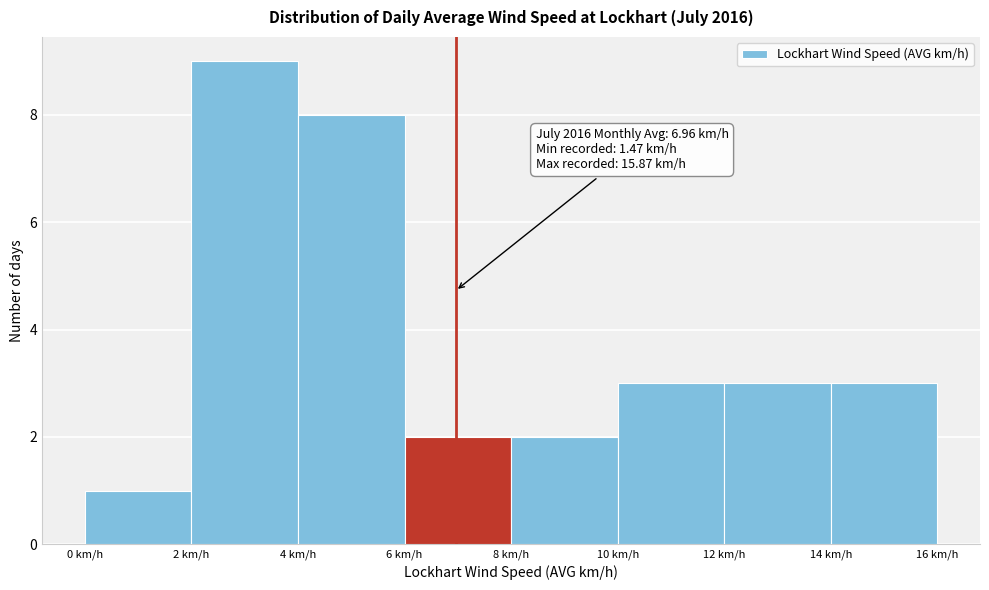

Over which range of the x-axis is the bar tallest?

2 to 4